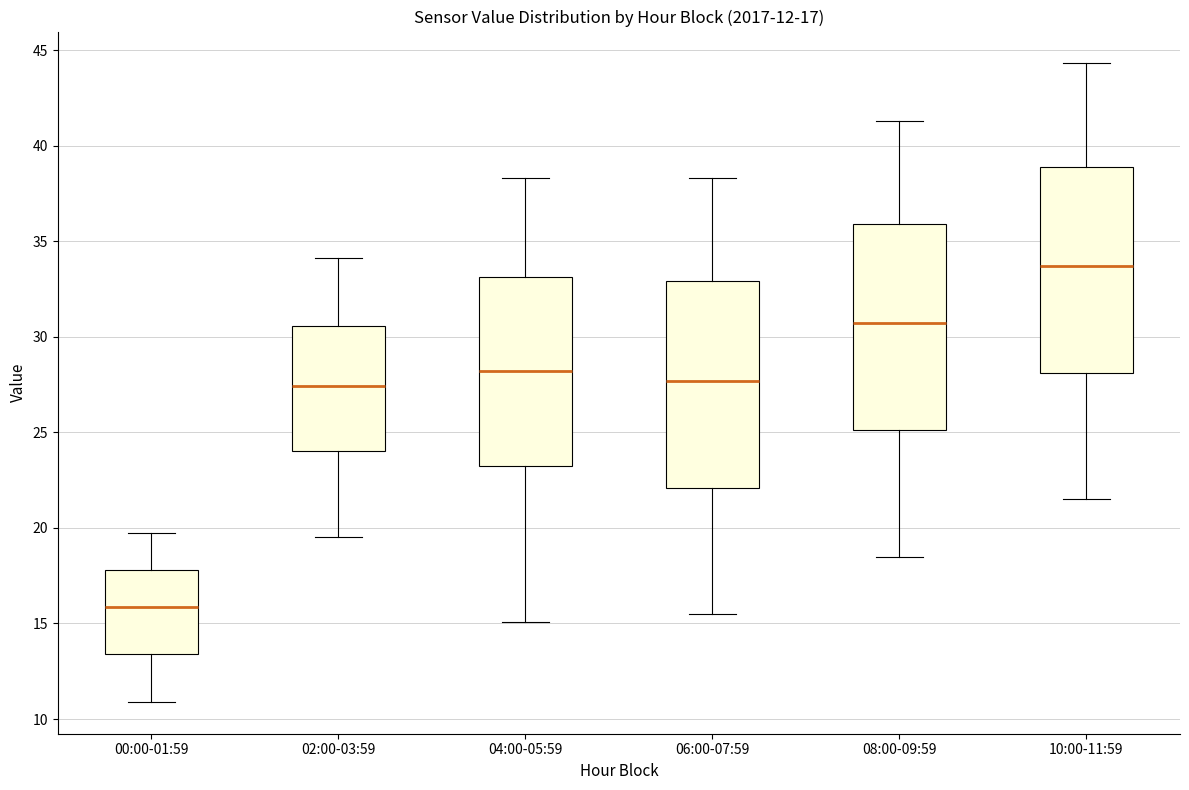

Which box's median line is the lowest?

00:00-01:59